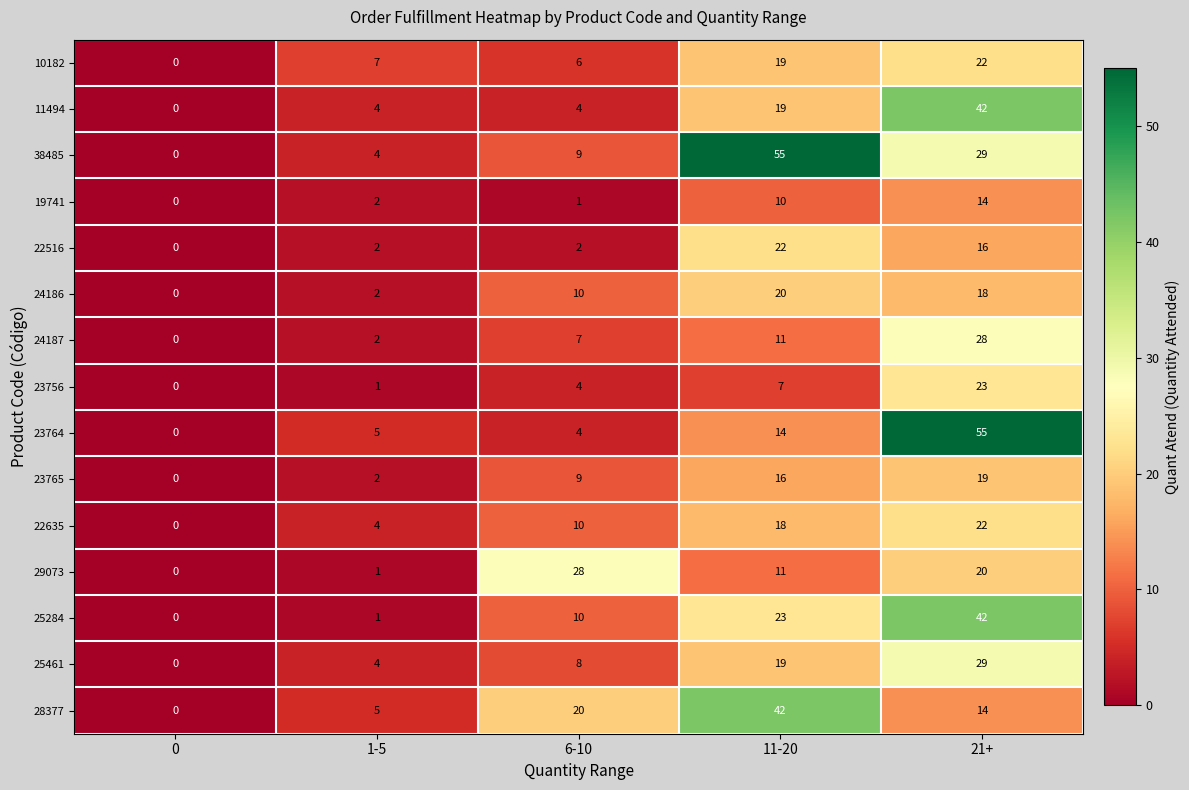

What is the highest value of the 29073 series?

28